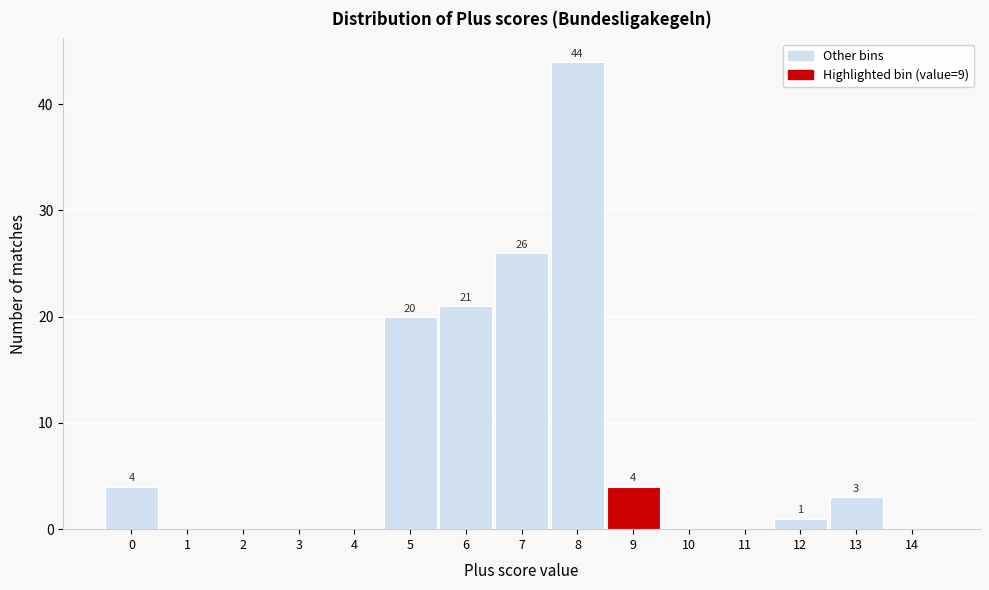

Reading left to right, what are all the values shown in this chart?

0=4	1=0	2=0	3=0	4=0	5=20	6=21	7=26	8=44	9=4	10=0	11=0	12=1	13=3	14=0